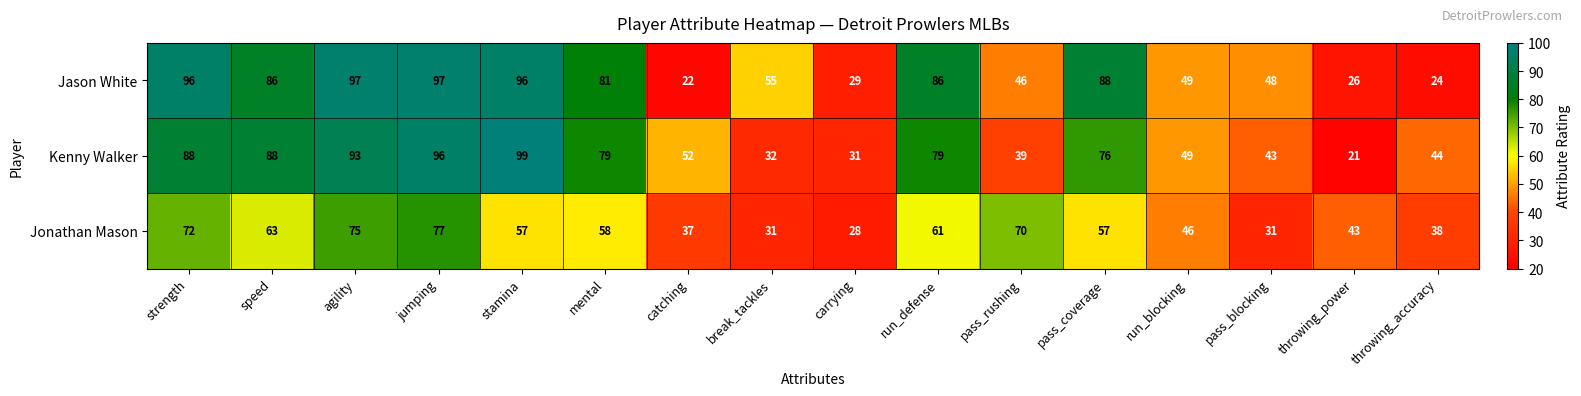

Which label corresponds to the largest value in the chart?

stamina